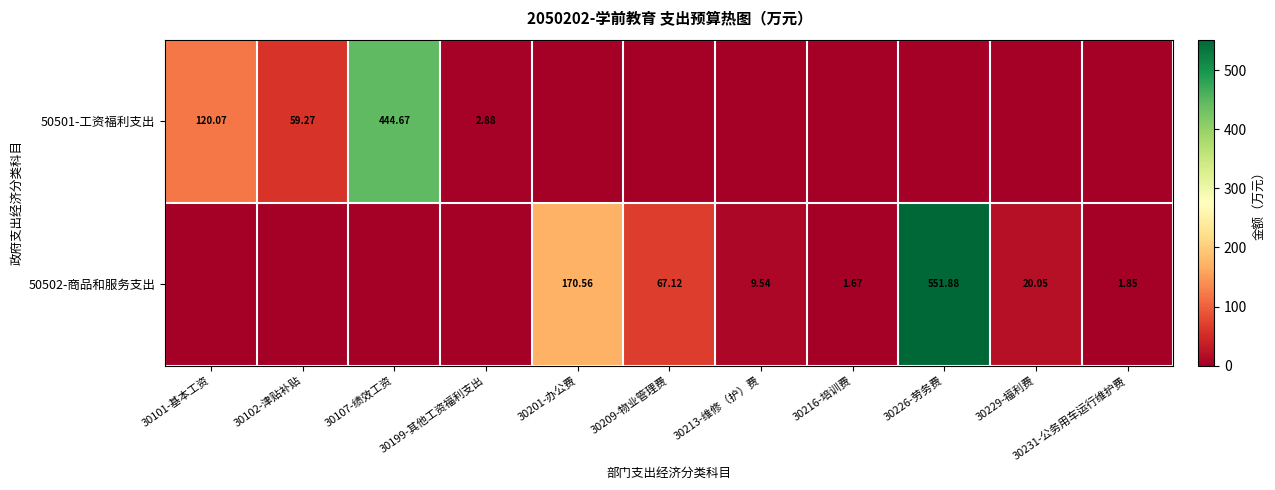

Which label corresponds to the smallest value in the chart?

30201-办公费